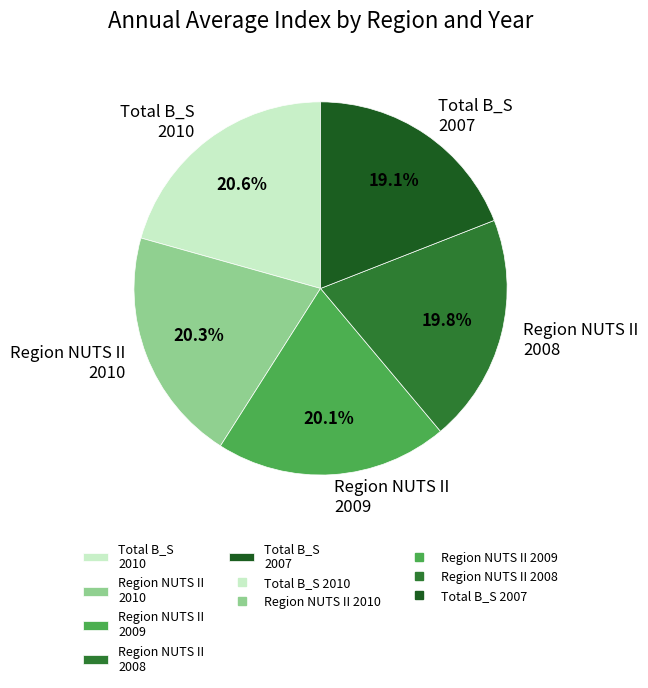

Which has a higher value, Region NUTS II 2008 or Total B_S 2010?

Total B_S 2010